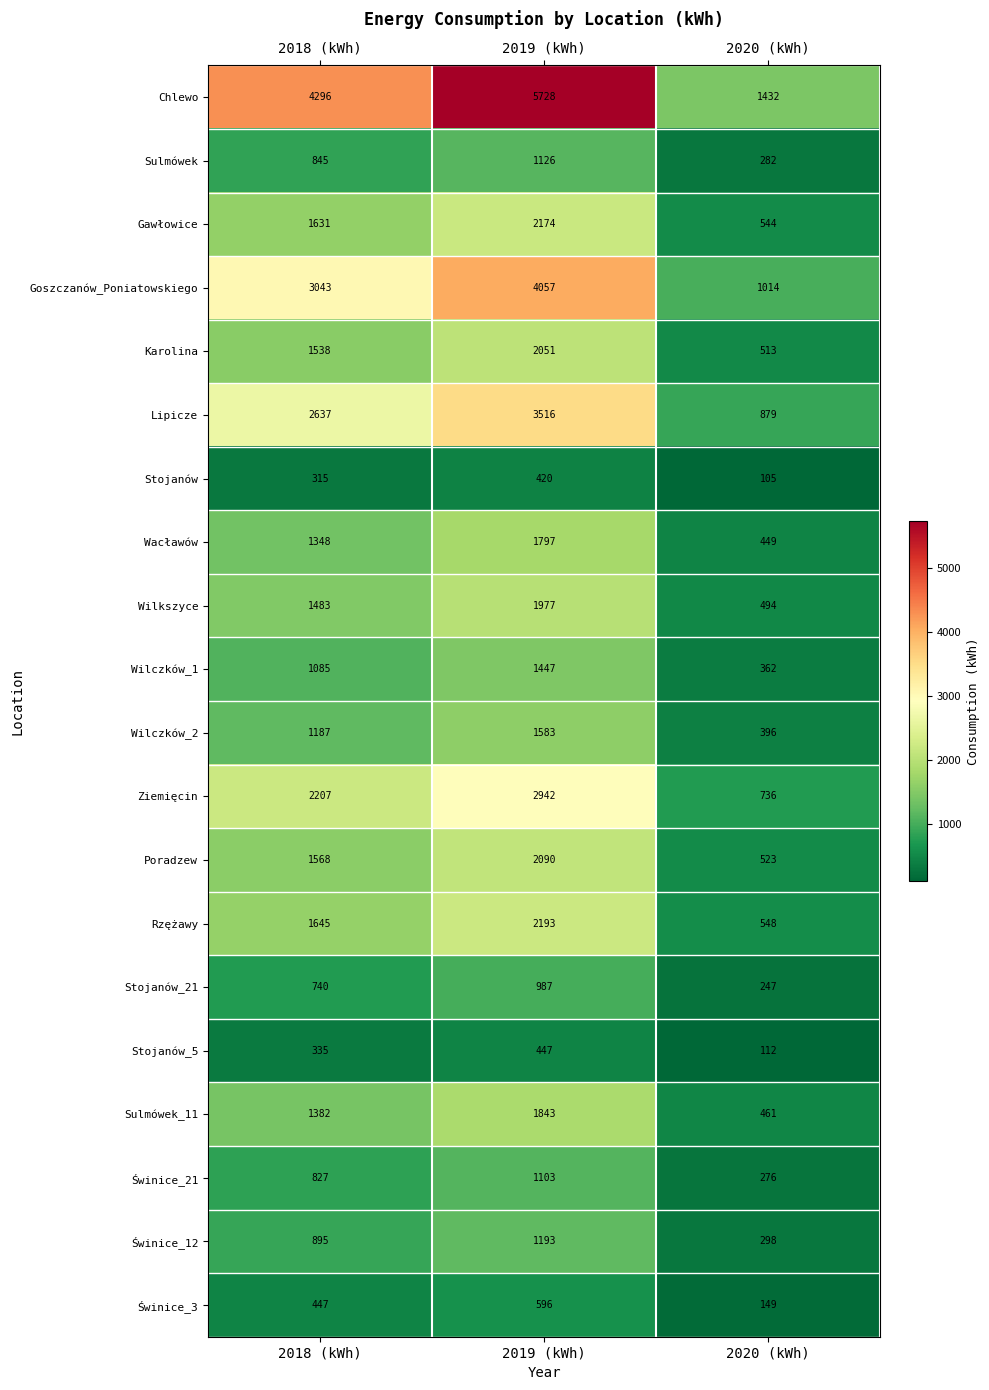

What is the approximate value of Świnice_12 at 2019 (kWh), to the nearest 10?

1190